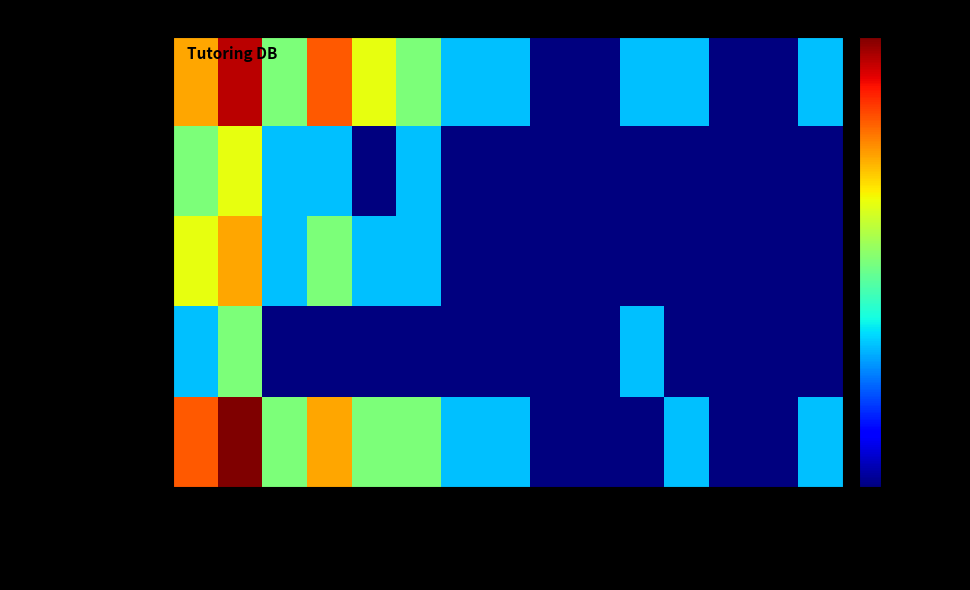

What is the spread (max minus min) of values at Florida?

5.0